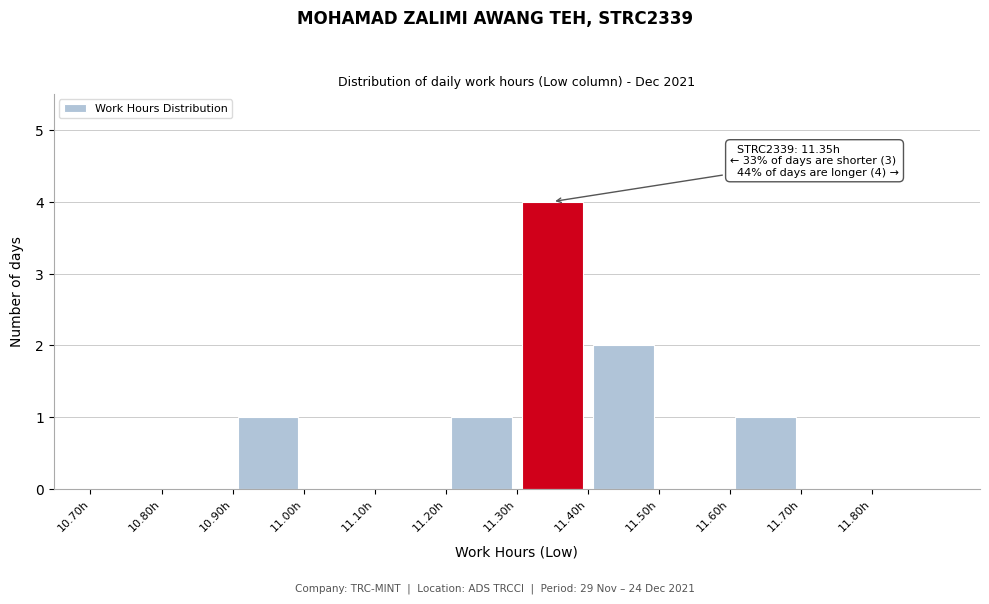

Which range on the x-axis has the tallest bar?

11.3 to 11.4